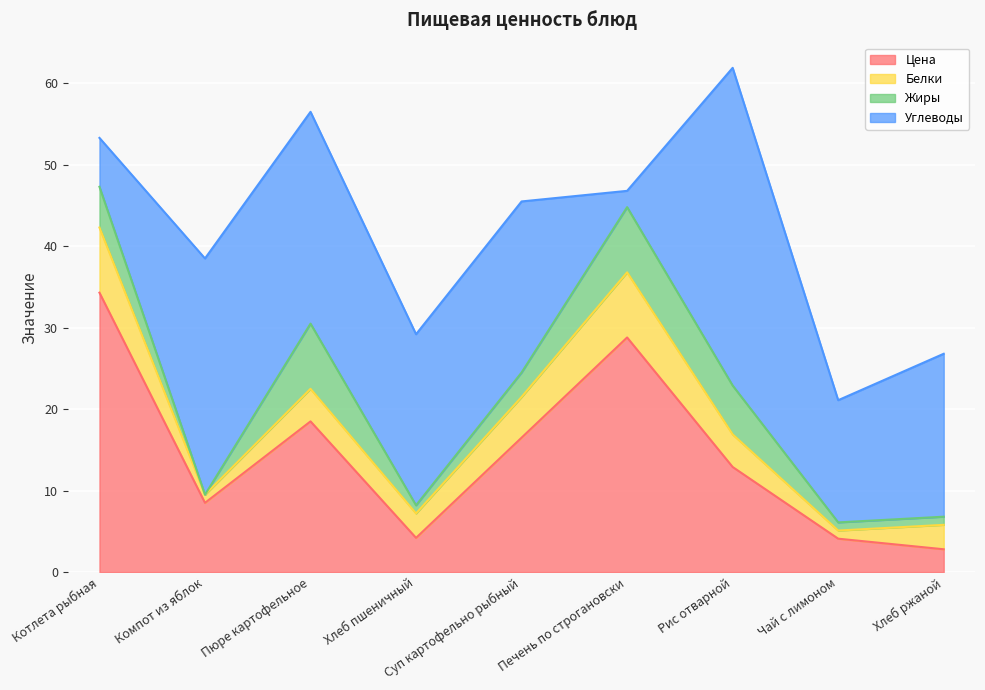

List the series in order of their peak value, lowest first.

Белки, Жиры, Цена, Углеводы